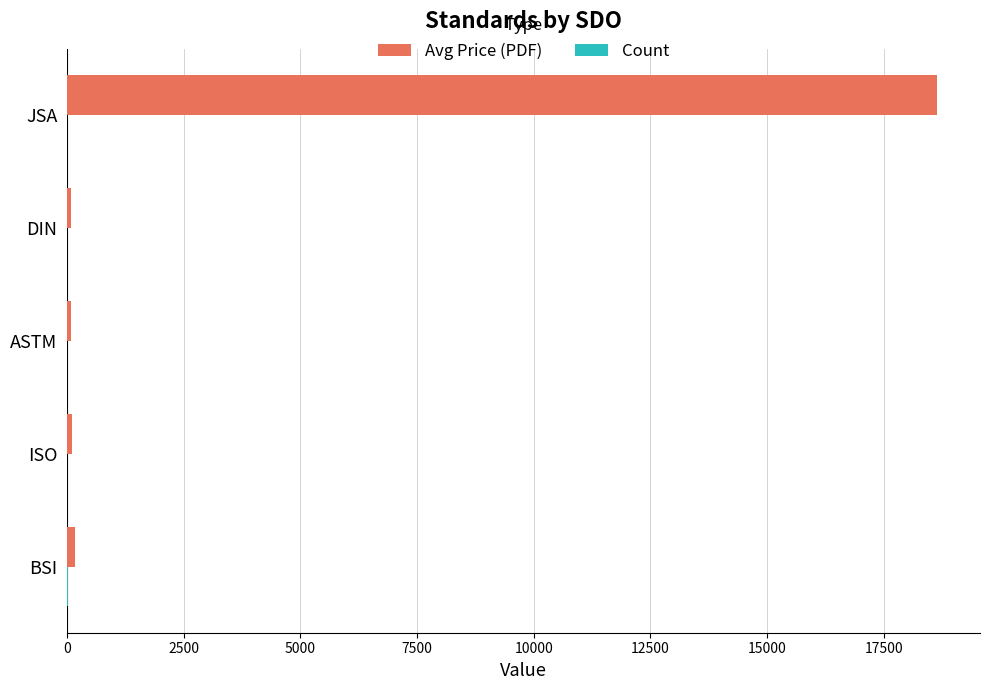

What is the greatest value displayed?

18633.3